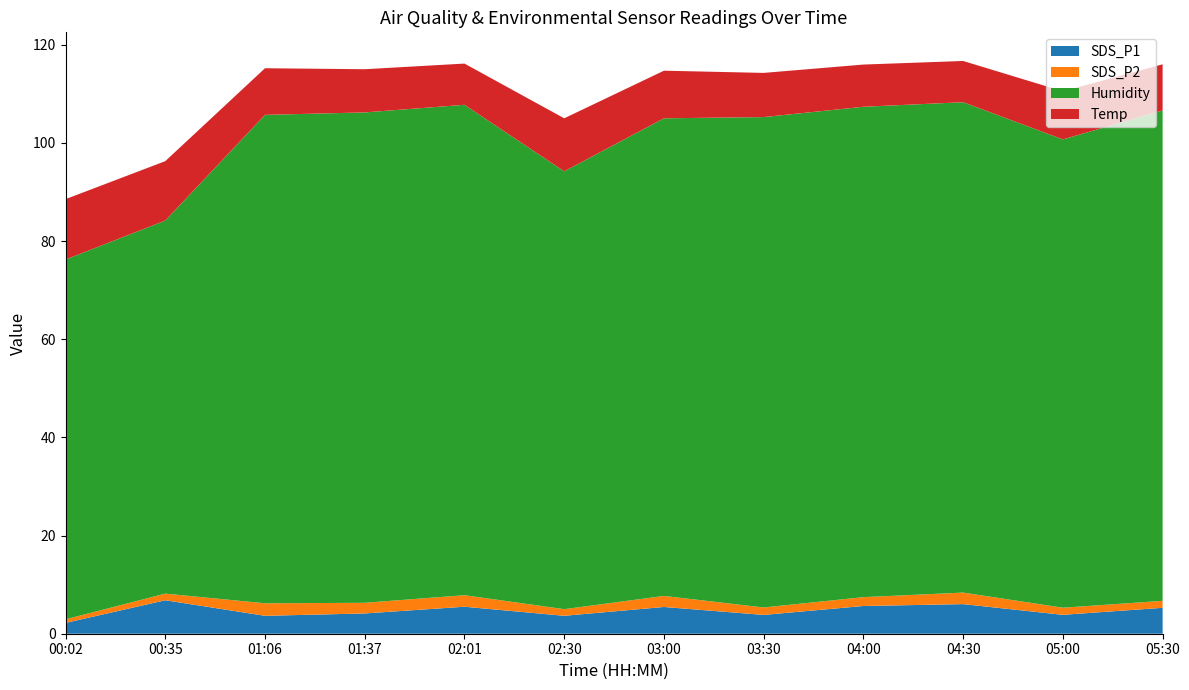

Reading right to left, list all the values displayed in this chart.

SDS_P1: 05:30=5.3	05:00=3.9	04:30=6.0	04:00=5.7	03:30=3.8	03:00=5.5	02:30=3.6	02:01=5.5	01:37=4.1	01:06=3.6	00:35=6.8	00:02=2.2
SDS_P2: 05:30=1.4	05:00=1.4	04:30=2.4	04:00=1.8	03:30=1.5	03:00=2.2	02:30=1.4	02:01=2.4	01:37=2.2	01:06=2.5	00:35=1.4	00:02=0.7
Humidity: 05:30=99.9	05:00=95.4	04:30=99.9	04:00=99.9	03:30=99.9	03:00=97.3	02:30=89.2	02:01=99.9	01:37=99.9	01:06=99.5	00:35=76.0	00:02=73.3
Temp: 05:30=9.4	05:00=9.8	04:30=8.4	04:00=8.6	03:30=9.0	03:00=9.7	02:30=10.8	02:01=8.4	01:37=8.8	01:06=9.5	00:35=12.1	00:02=12.3